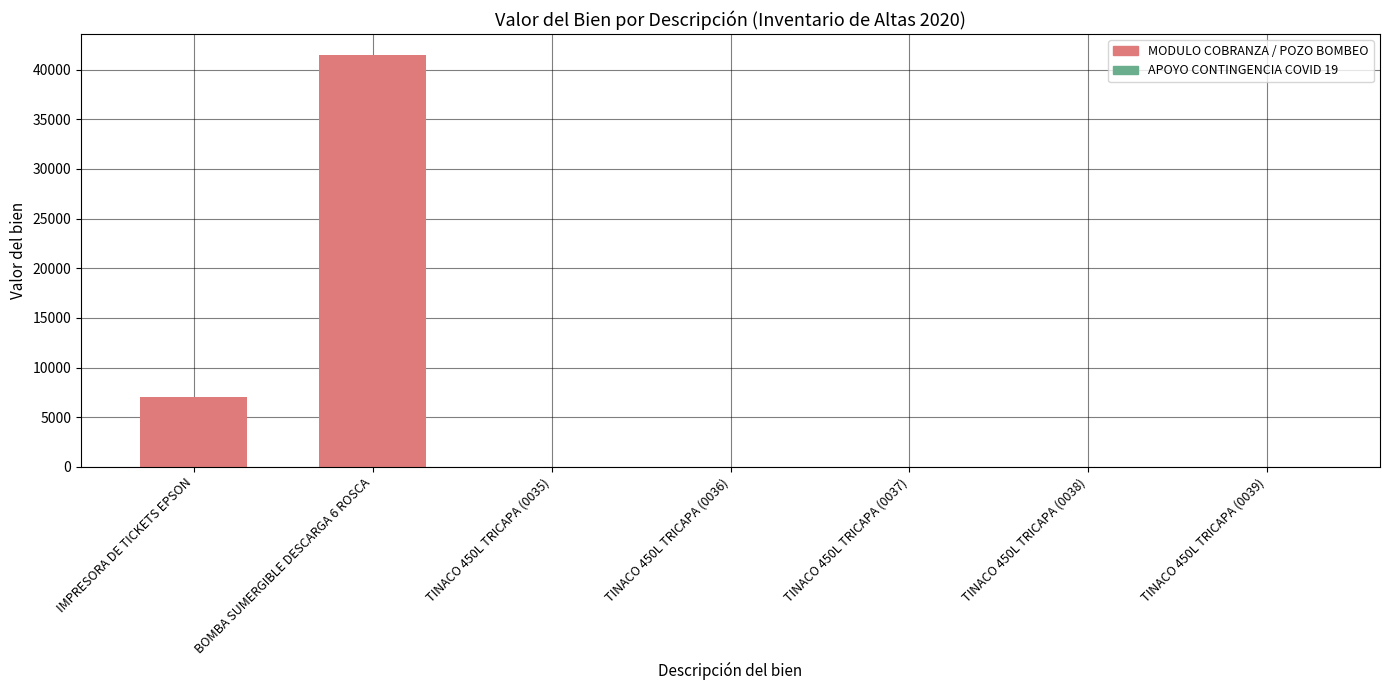

What is the approximate value at IMPRESORA DE TICKETS EPSON?

7018.5